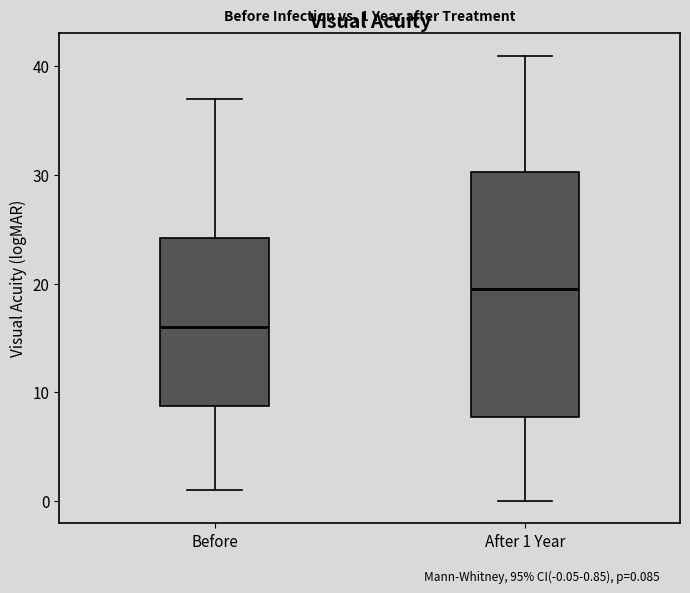

Which box has the highest median line?

After 1 Year